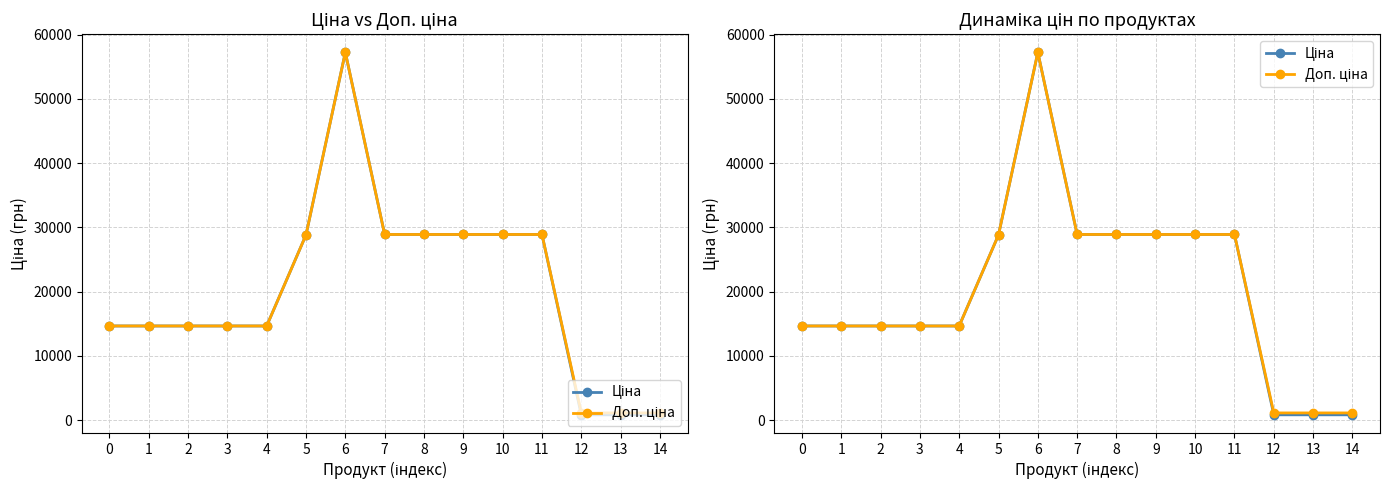

Which series has the largest total across all categories?

Доп. ціна